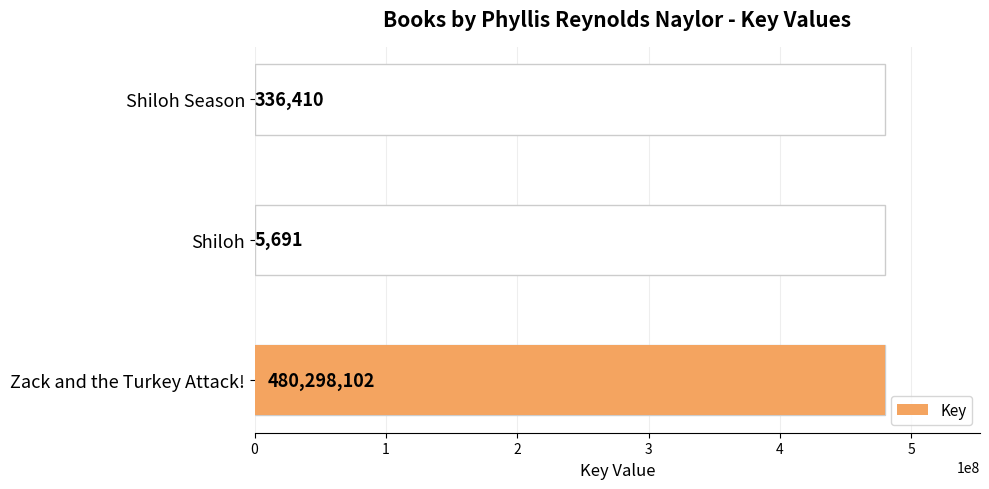

What is the smallest value displayed?

5691